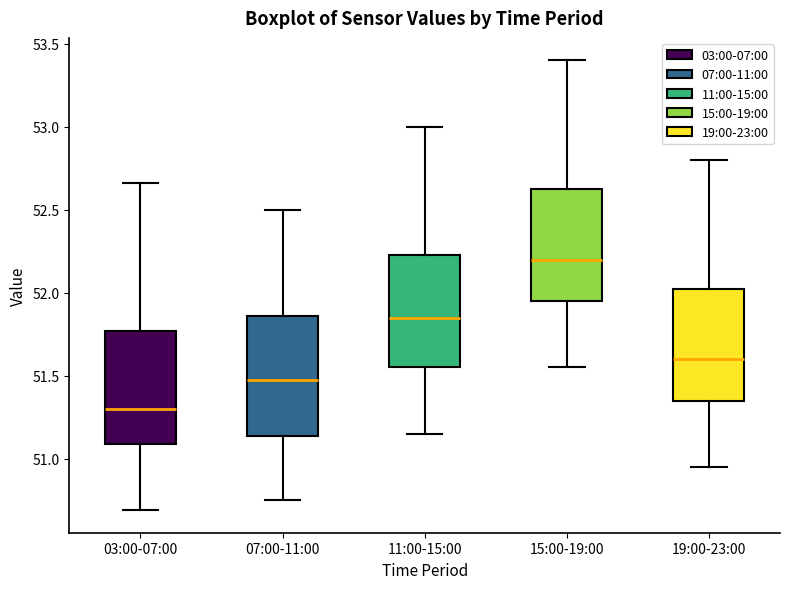

Reading left to right, read every box against the y-axis: the position of its median line, the range the box covers, and the ends of its whiskers. The values are not printed on the chart, so give them approximately, as read against the axis.

03:00-07:00: median 51.30, box 51.10 to 51.75, whiskers 50.70 to 52.65
07:00-11:00: median 51.50, box 51.15 to 51.85, whiskers 50.75 to 52.50
11:00-15:00: median 51.85, box 51.55 to 52.25, whiskers 51.15 to 53.00
15:00-19:00: median 52.20, box 51.95 to 52.65, whiskers 51.55 to 53.40
19:00-23:00: median 51.60, box 51.35 to 52.05, whiskers 50.95 to 52.80